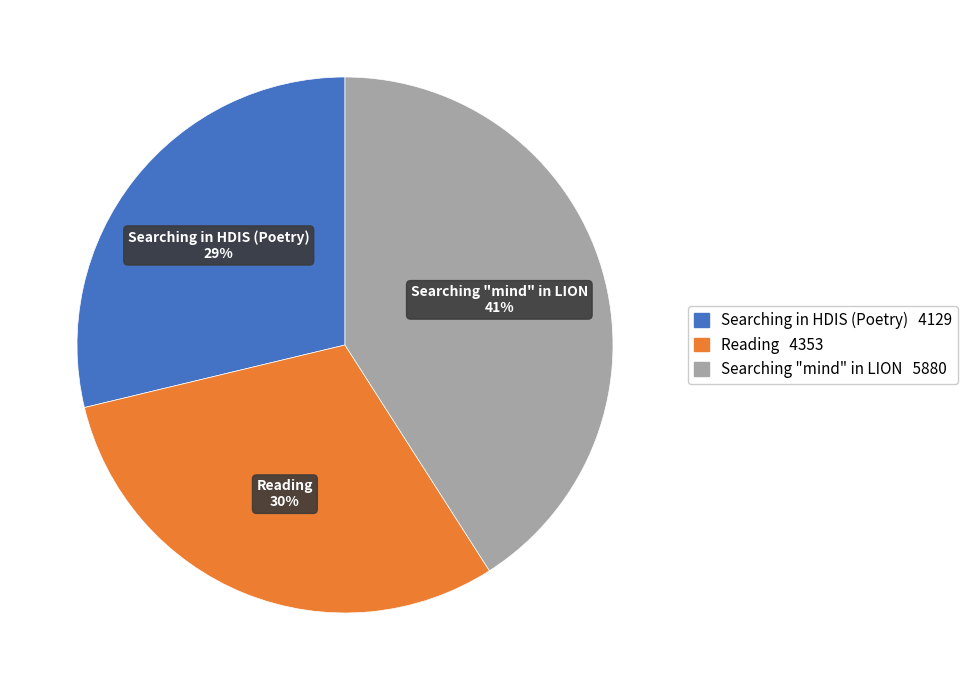

To the nearest percent, what percentage of the pie is Reading?

30%